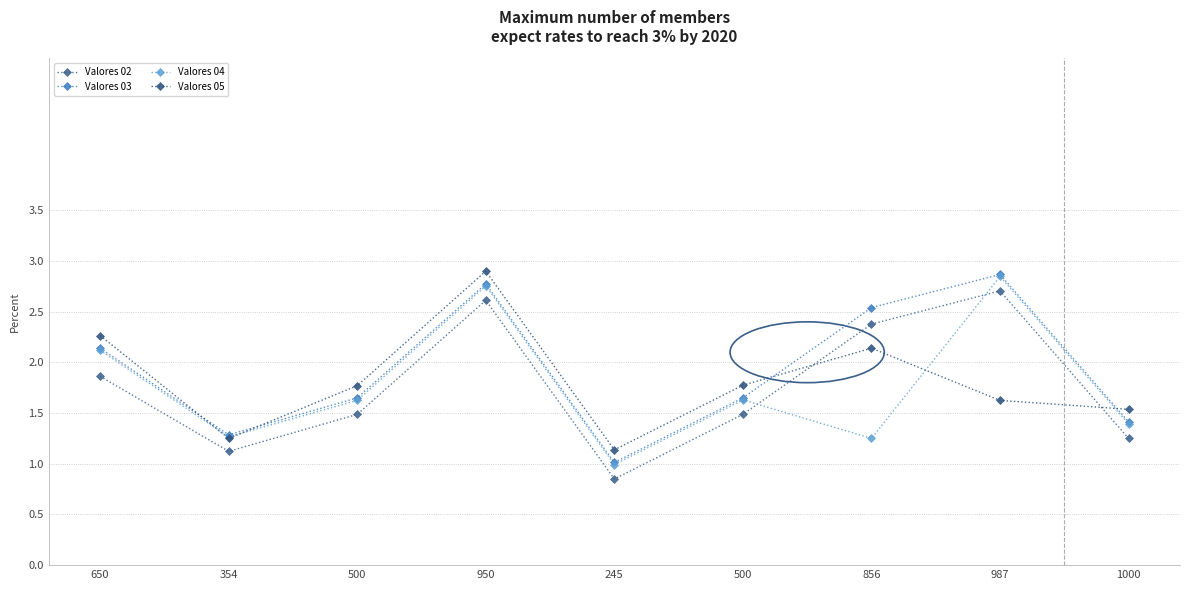

Read the Valores 05 value at 354.

1.2